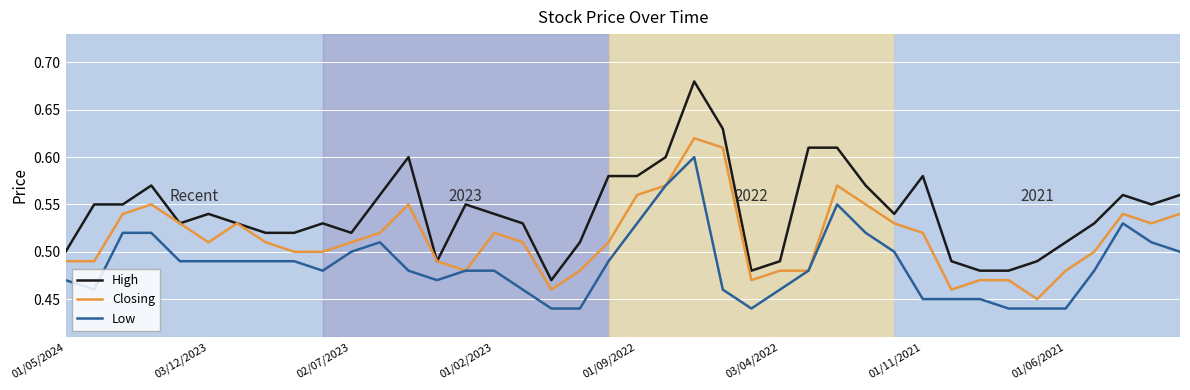

Which series has the largest range (max minus min)?

High